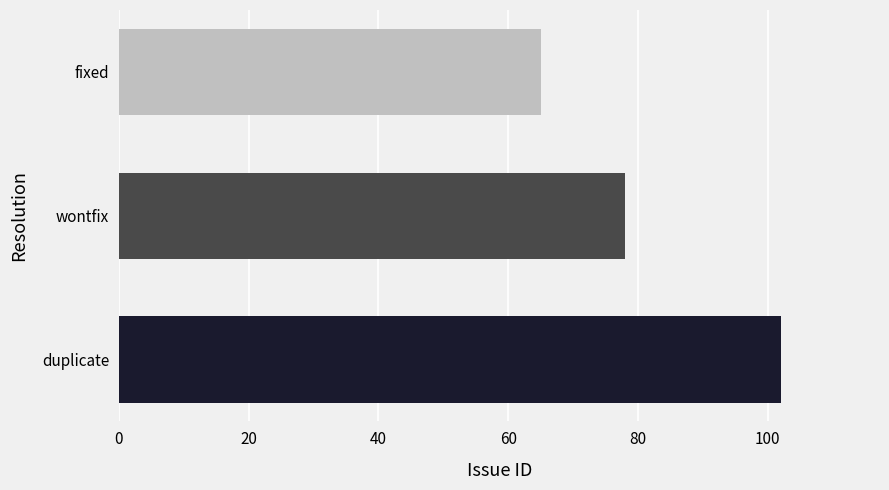

What is the difference between the second highest and minimum values?

13